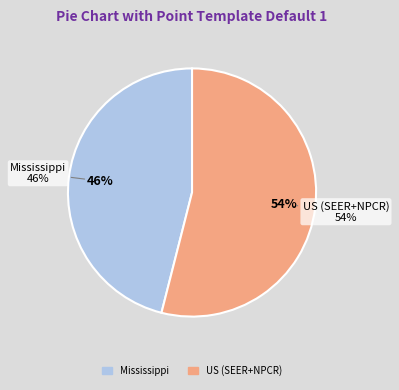

What portion of the pie excludes US (SEER+NPCR)?

46.0%